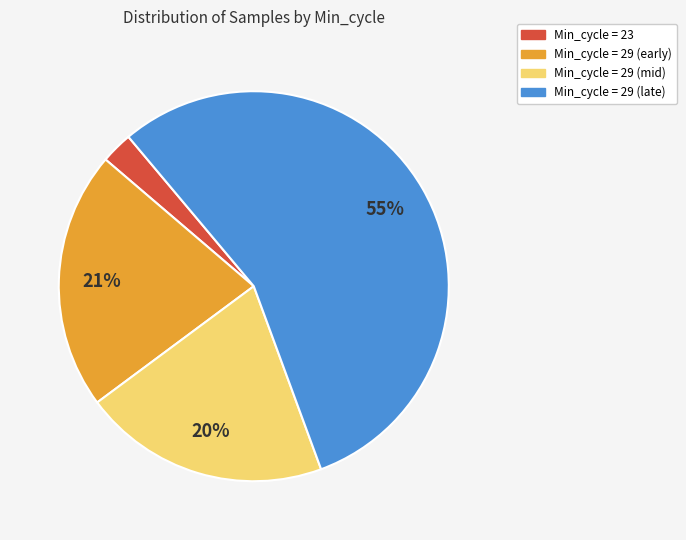

Is there a majority slice in this chart?

Yes